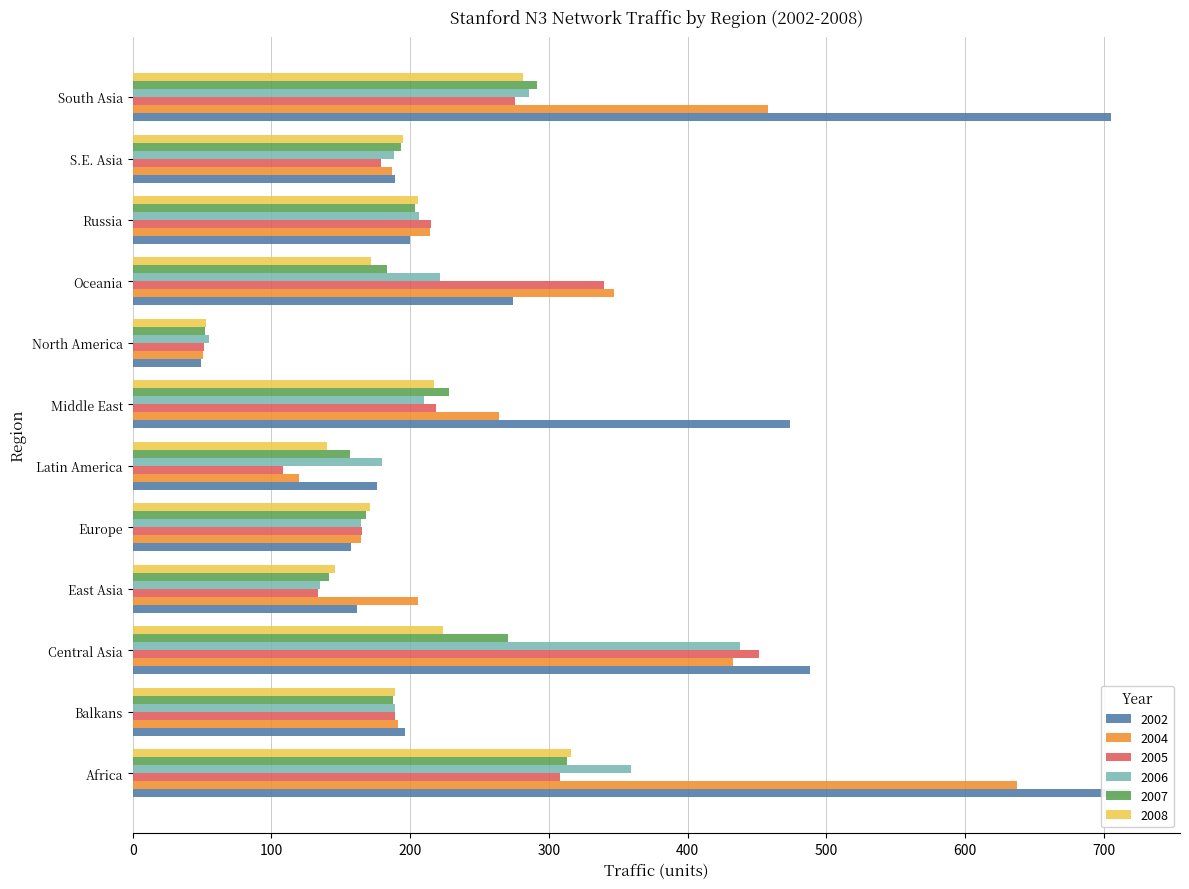

Between S.E. Asia and Russia, which is larger?

Russia